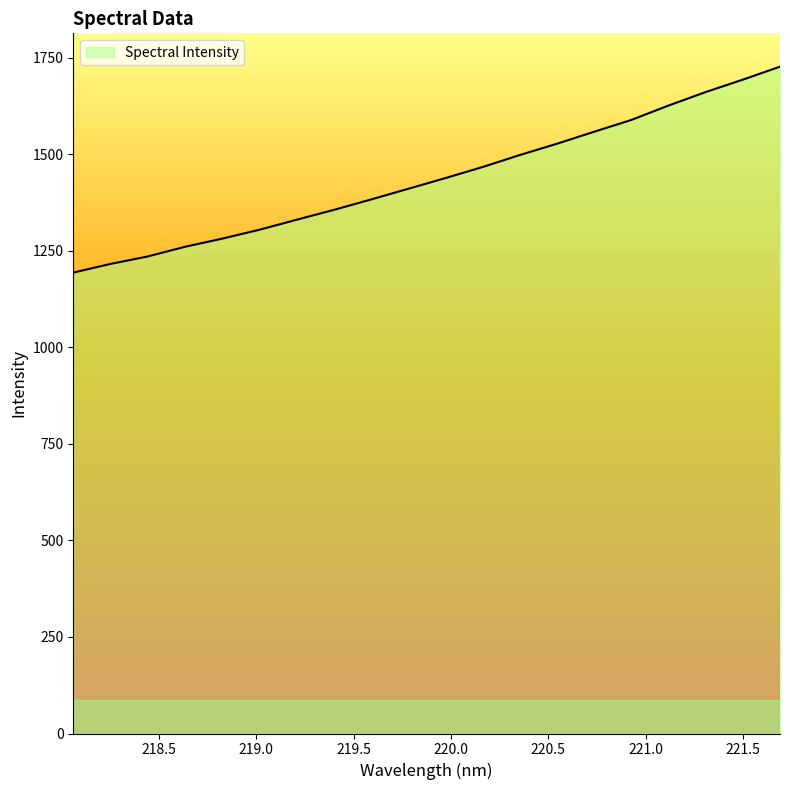

What is the average value?

1437.5